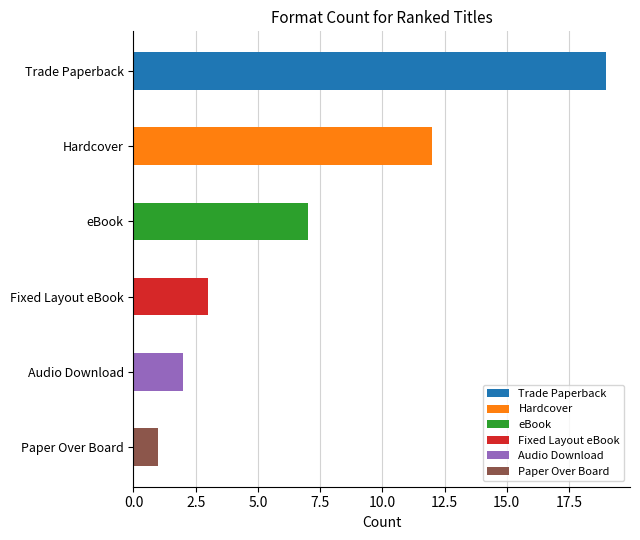

Rank the categories by value from lowest to highest.

Paper Over Board, Audio Download, Fixed Layout eBook, eBook, Hardcover, Trade Paperback